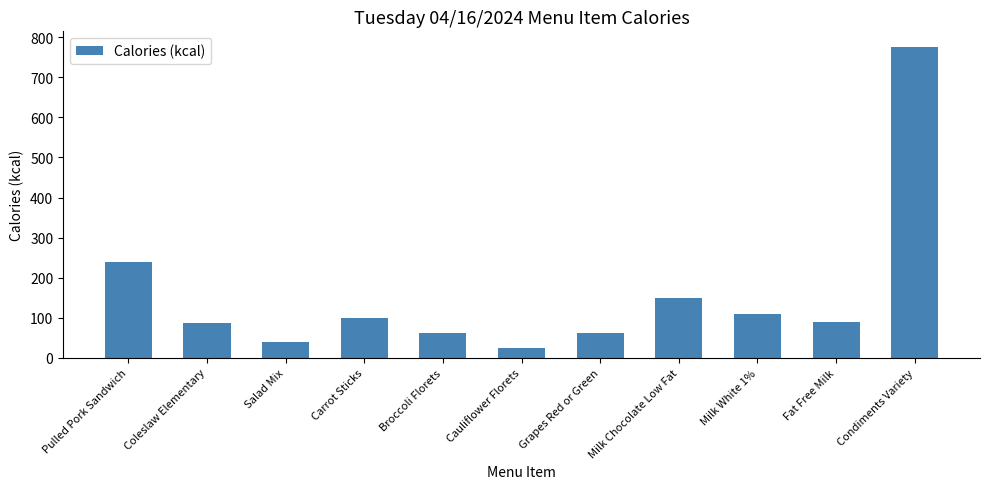

What is the change in value from Coleslaw Elementary to Broccoli Florets?

-25